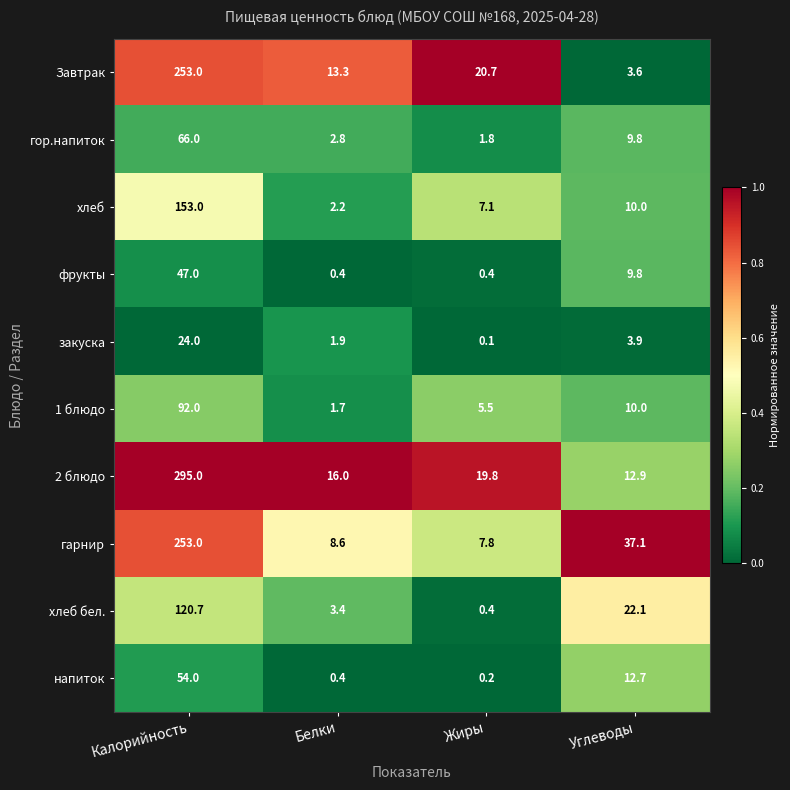

True or false: закуска has a value of 3.2 at Белки.

False